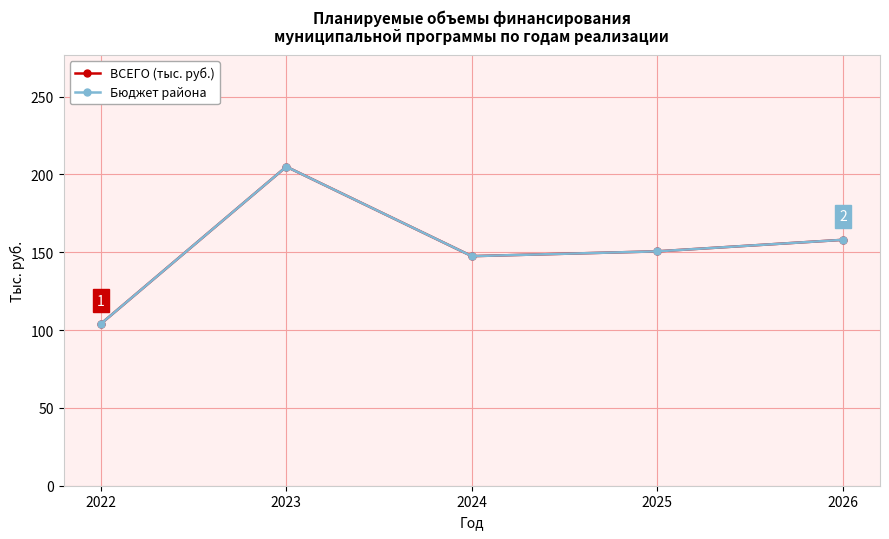

Reading right to left, what are all the values shown in this chart?

ВСЕГО (тыс. руб.): 2026=158.0	2025=150.6	2024=147.5	2023=205.0	2022=104.0
Бюджет района: 2026=158.0	2025=150.6	2024=147.5	2023=205.0	2022=104.0